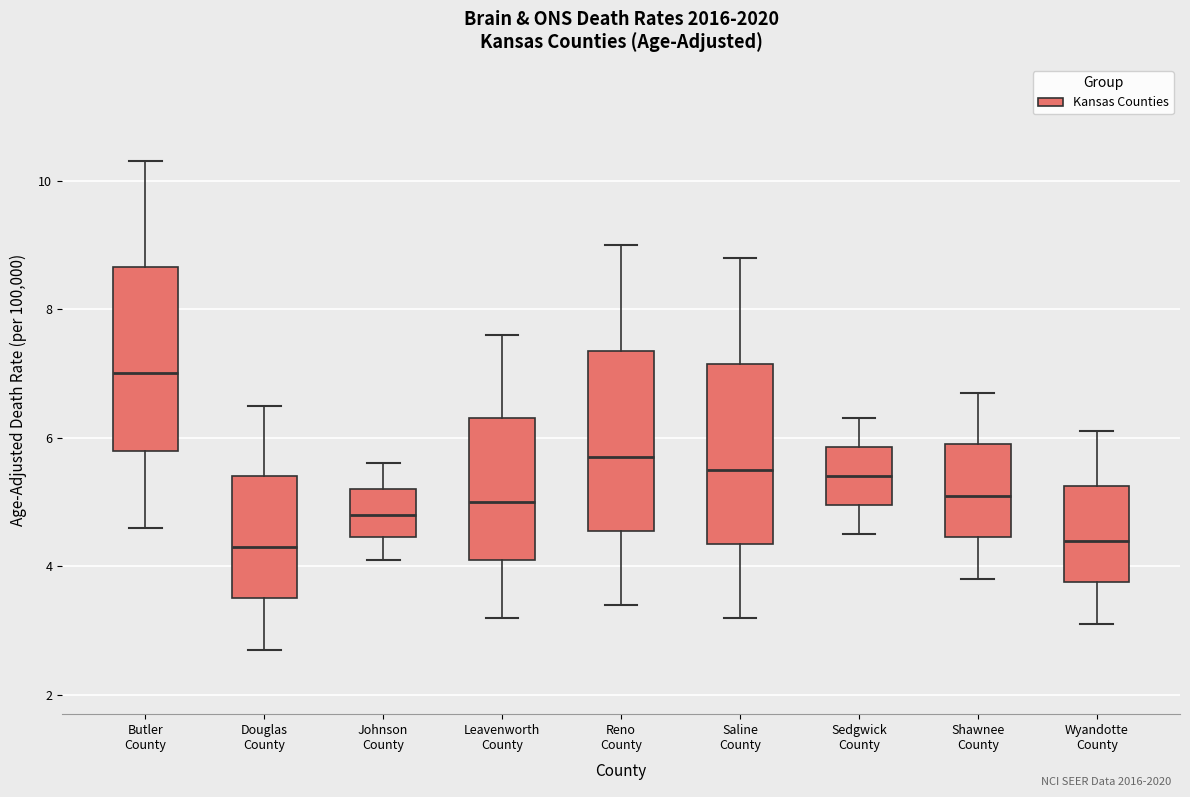

Where does the lower whisker of the box for Butler County end on the y-axis? The values are not printed on the chart, so give them approximately, as read against the axis.

4.6